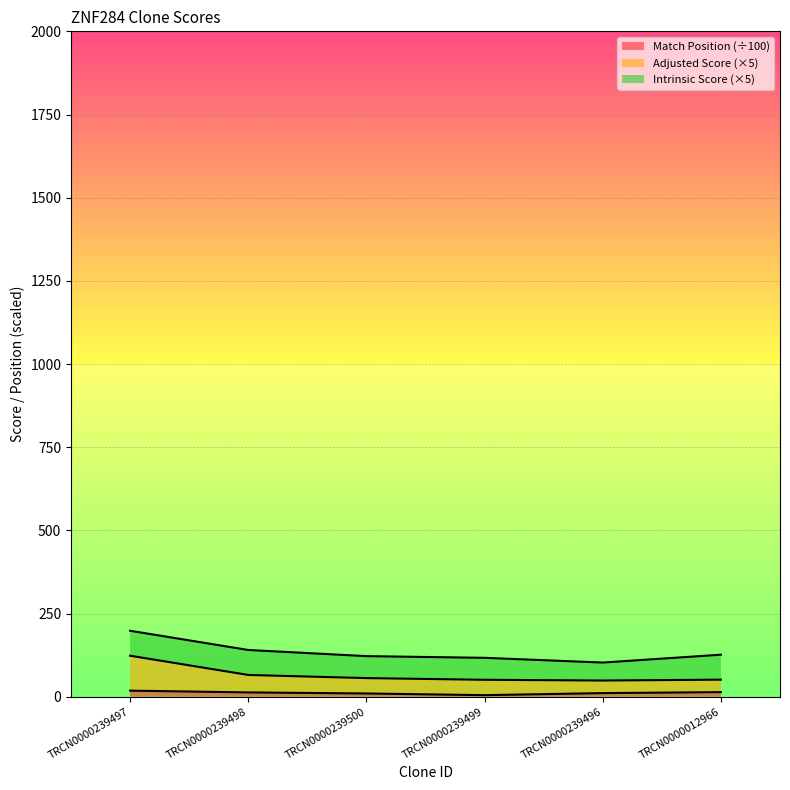

What is the difference between the maximum and minimum values in the Adjusted Score series?

74.6